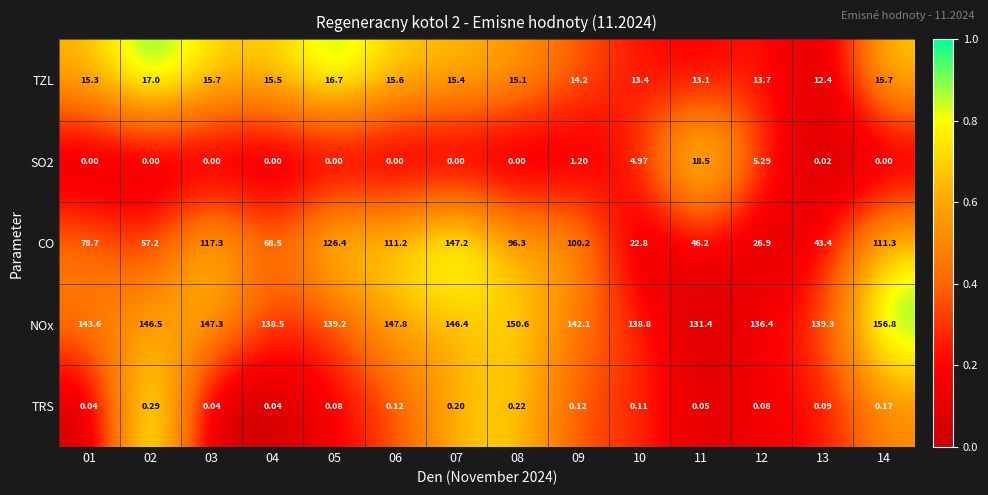

What is the greatest value displayed?

156.8